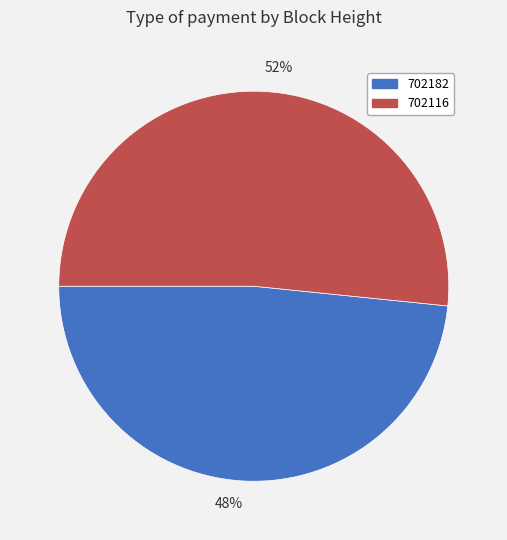

Rank the categories by value from highest to lowest.

702116, 702182